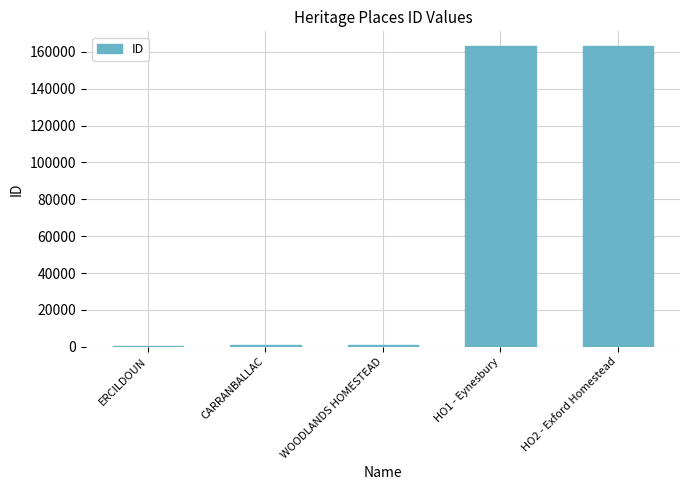

What is the maximum value shown in the chart?

162928